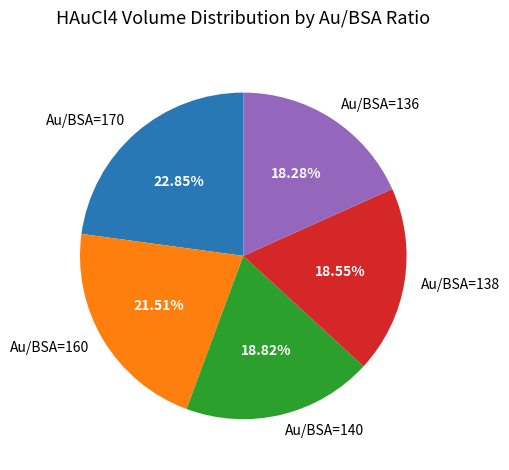

Count the number of slices in the pie.

5